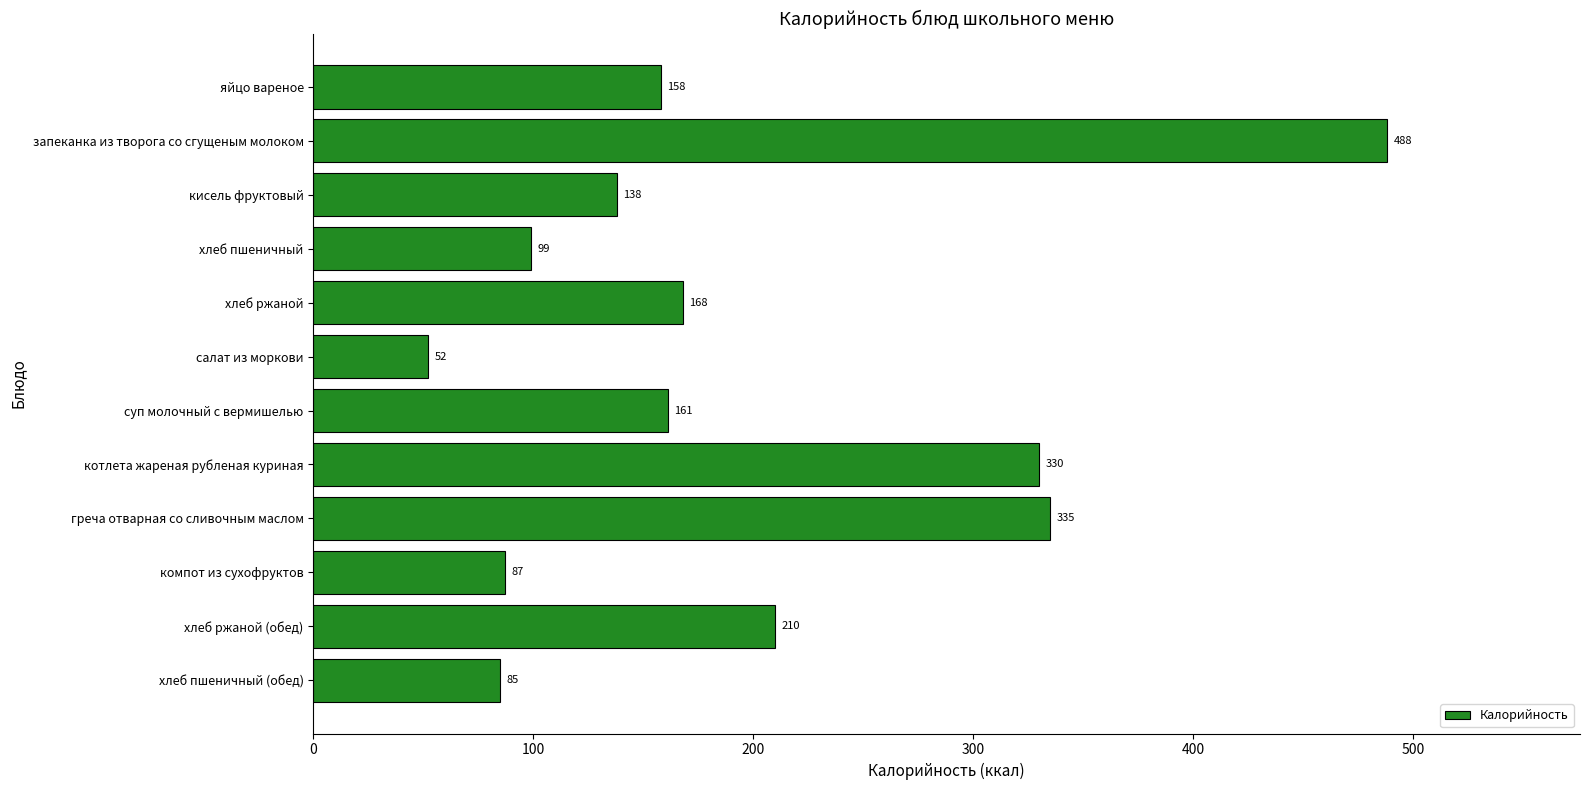

Reading bottom to top, list all the values displayed in this chart.

85	210	87	335	330	161	52	168	99	138	488	158